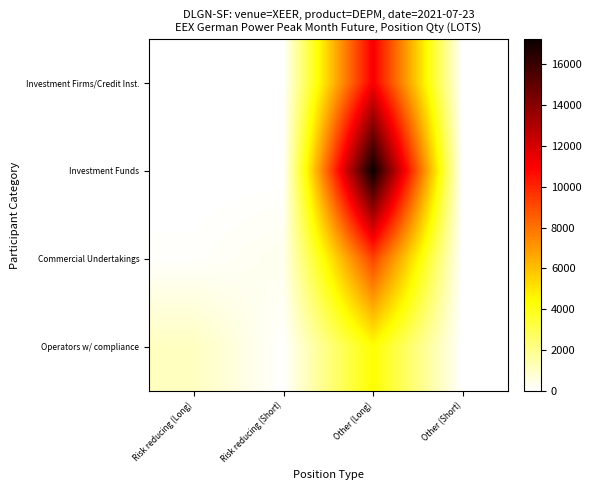

What is the maximum value shown in the chart?

17234